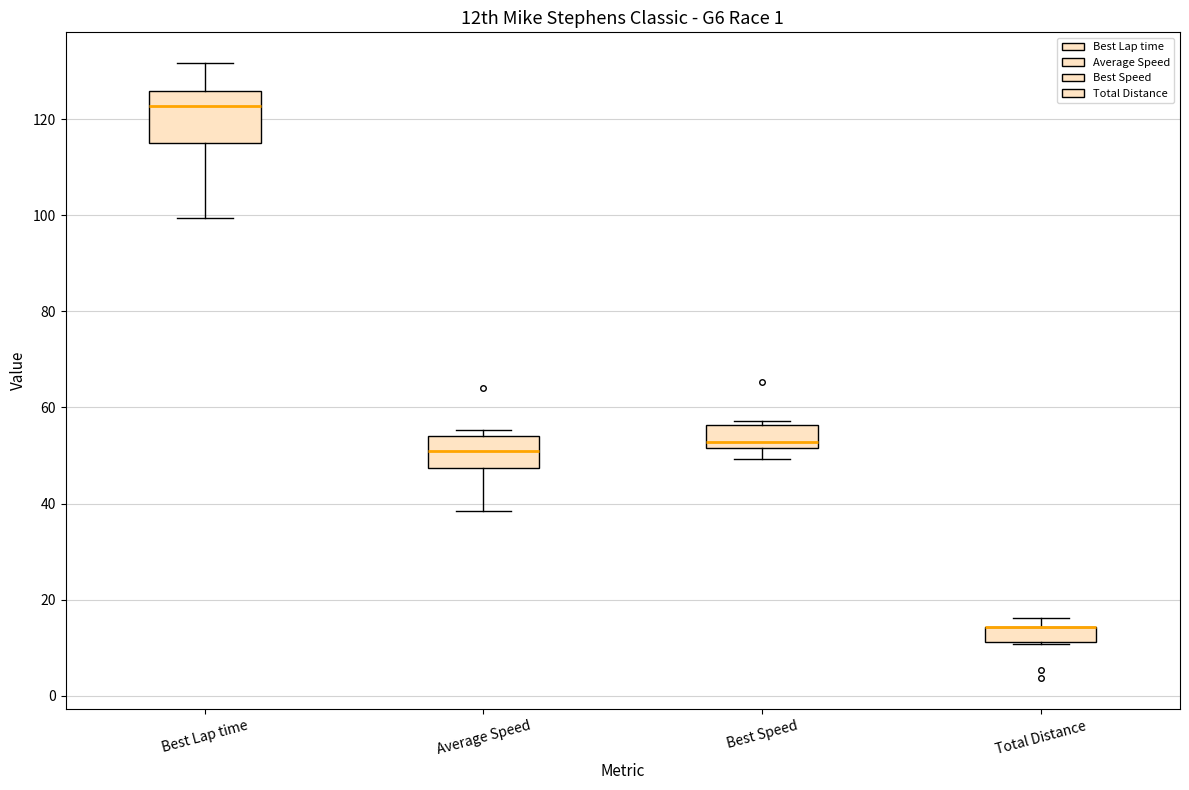

Comparing the boxes themselves (not the whiskers), which one is the tallest?

Best Lap time